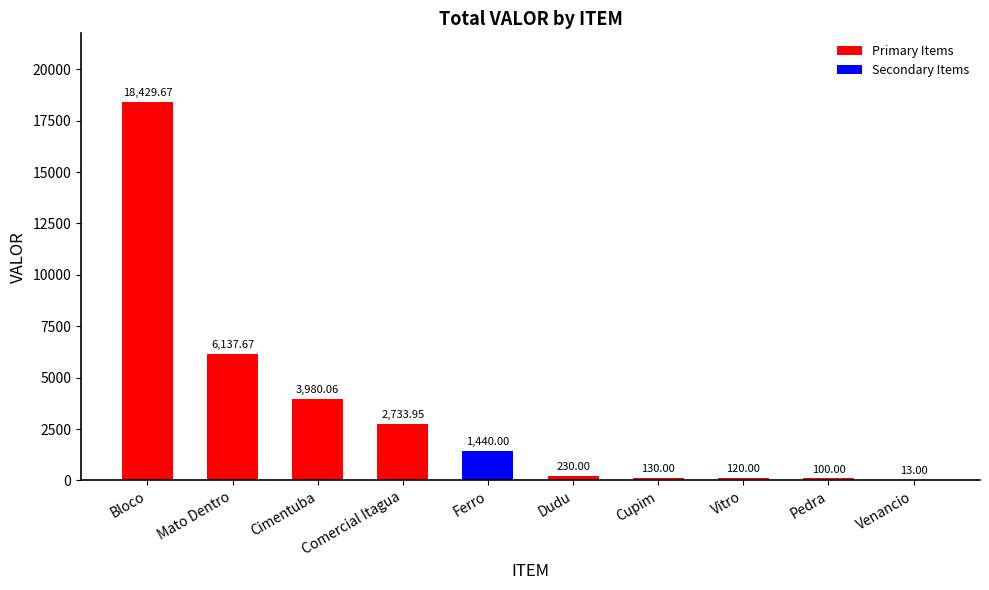

What is the sum of the values at Ferro and Mato Dentro?

7577.7